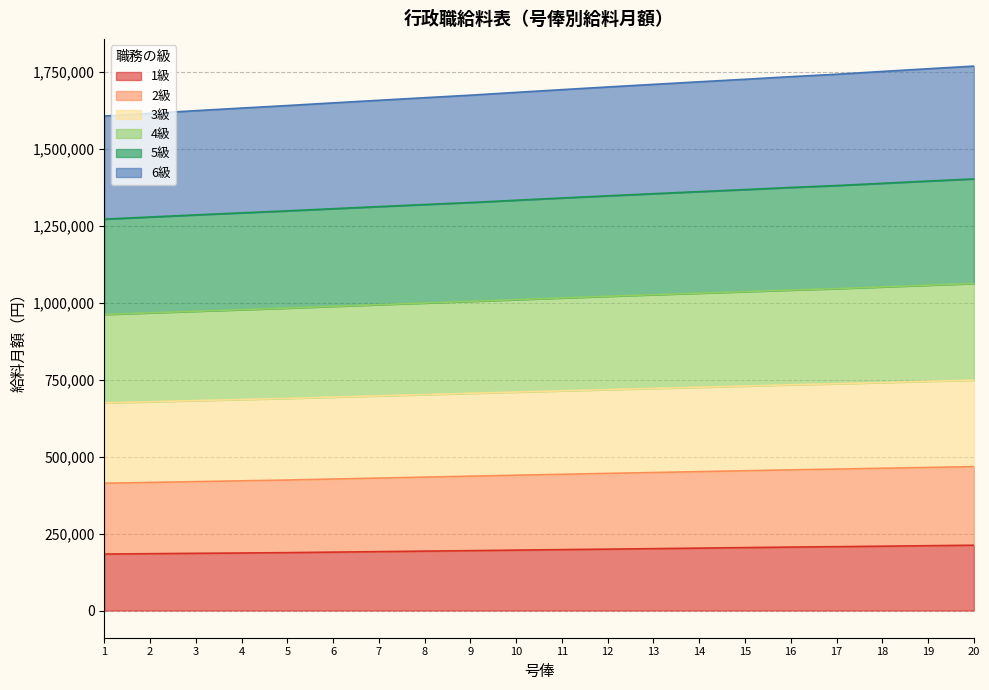

True or false: 1級 and 2級 intersect in this chart.

False